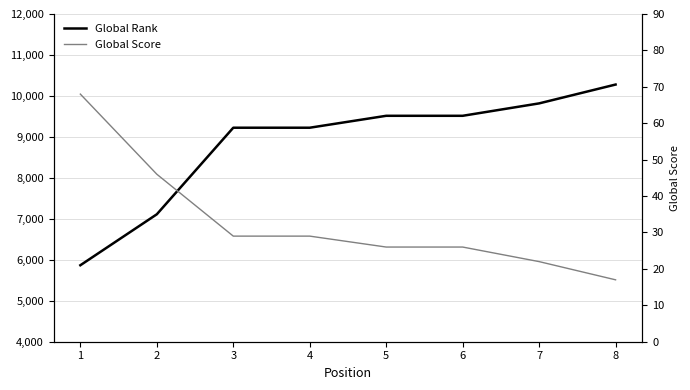

Where is Global Rank nearest to the value 8072?

2